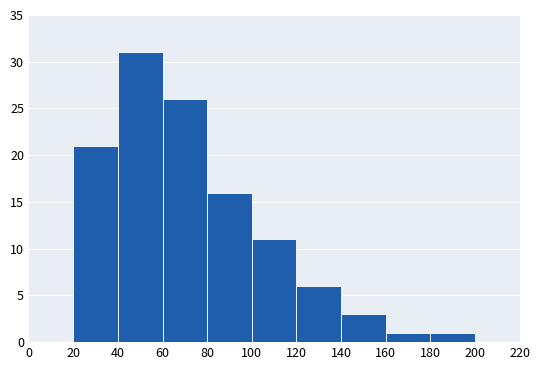

Reading left to right, transcribe this chart: for each bar, give the range it covers on the x-axis and its height. The values are not printed on the chart, so give them approximately, as read against the axis.

0 to 20: 0
20 to 40: 21
40 to 60: 31
60 to 80: 26
80 to 100: 16
100 to 120: 11
120 to 140: 6
140 to 160: 3
160 to 180: 1
180 to 200: 1
200 to 220: 0